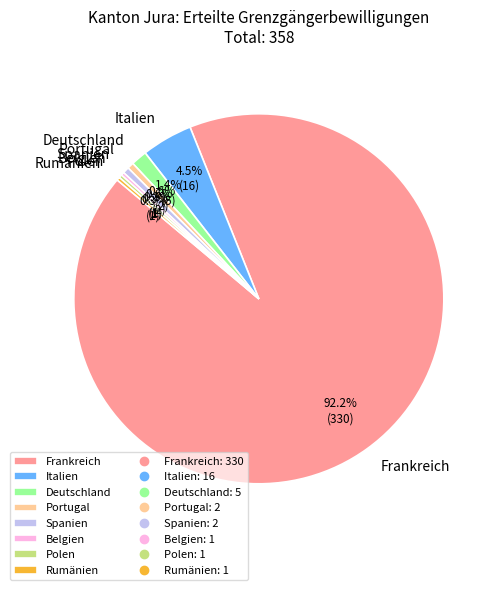

Does Spanien account for over 50% of the chart?

No